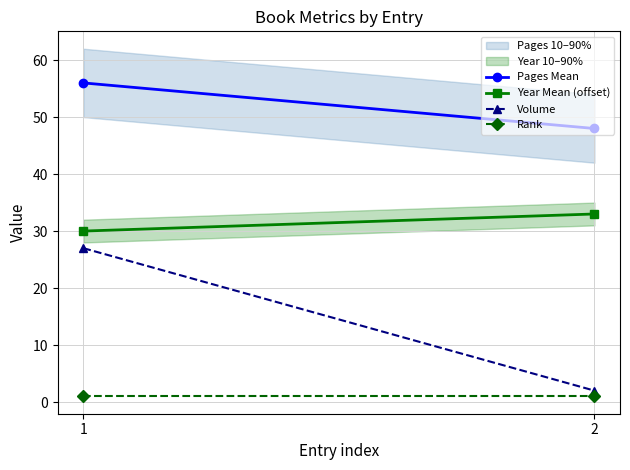

What is the smallest value displayed?

1